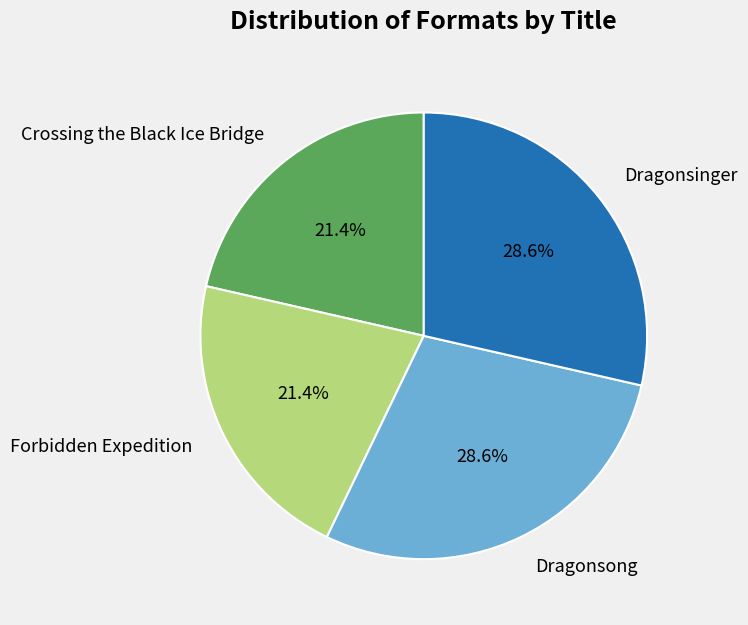

Is it true that Dragonsong is 29% of the pie?

True